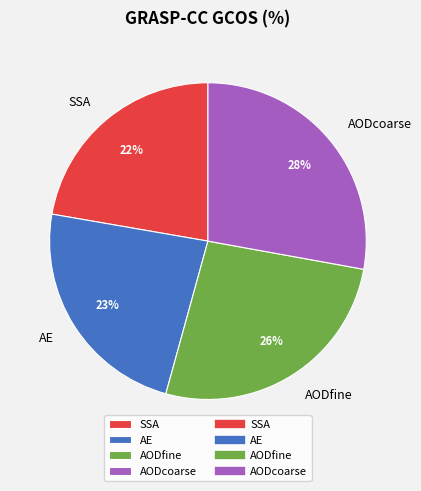

To the nearest percent, what is the average slice percentage?

25%